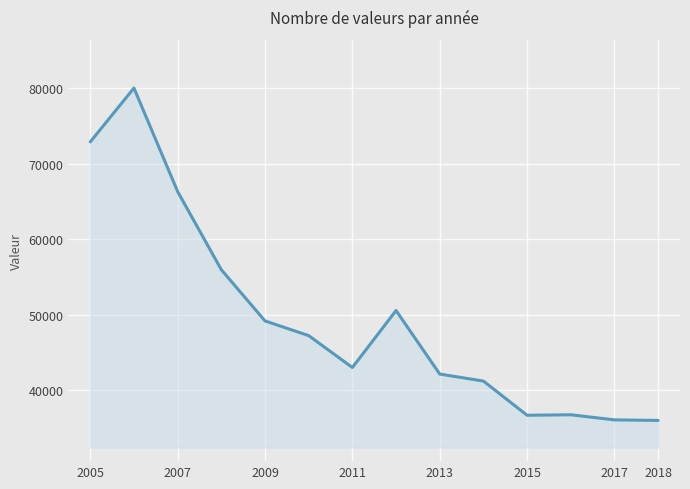

What is the smallest value displayed?

35977.3